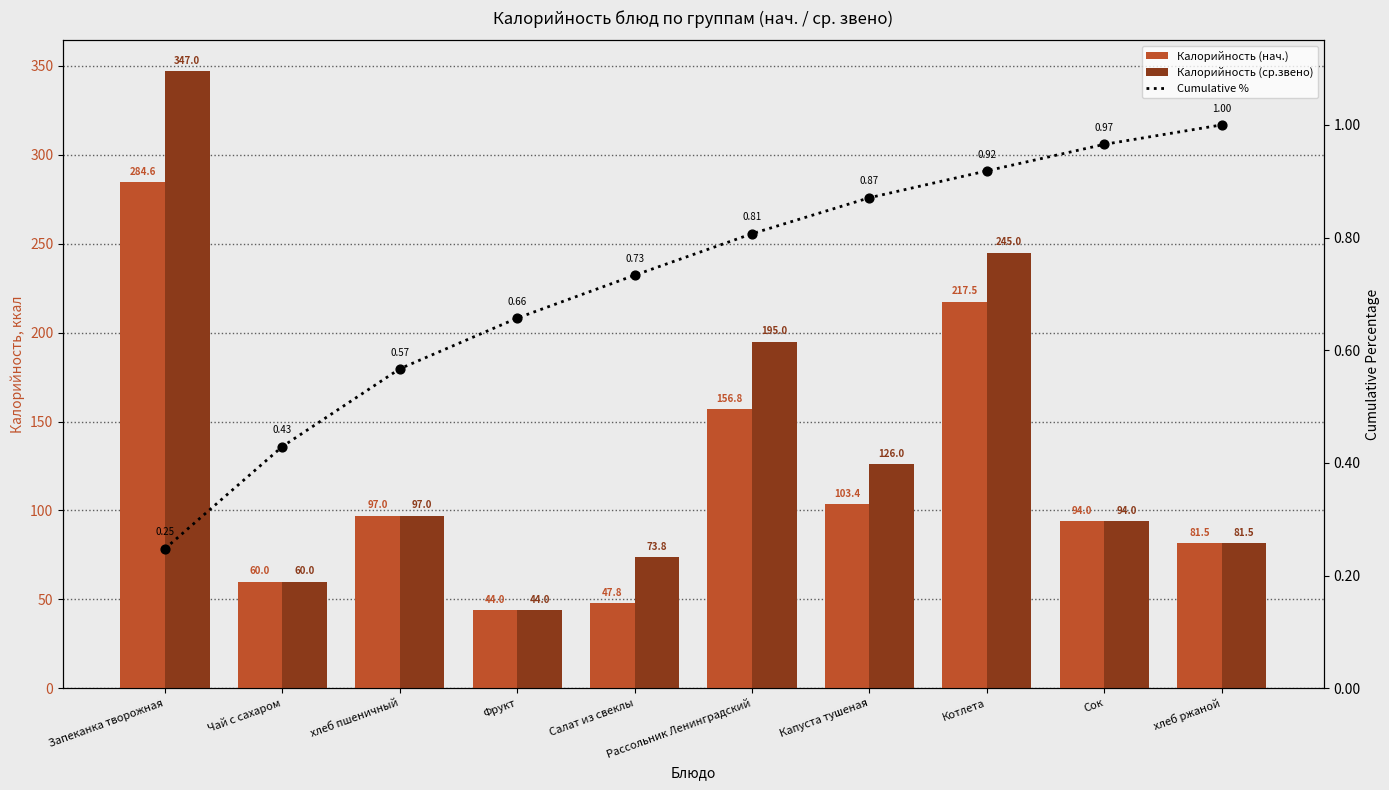

Which series contains the highest Y value?

Калорийность (ср.звено)